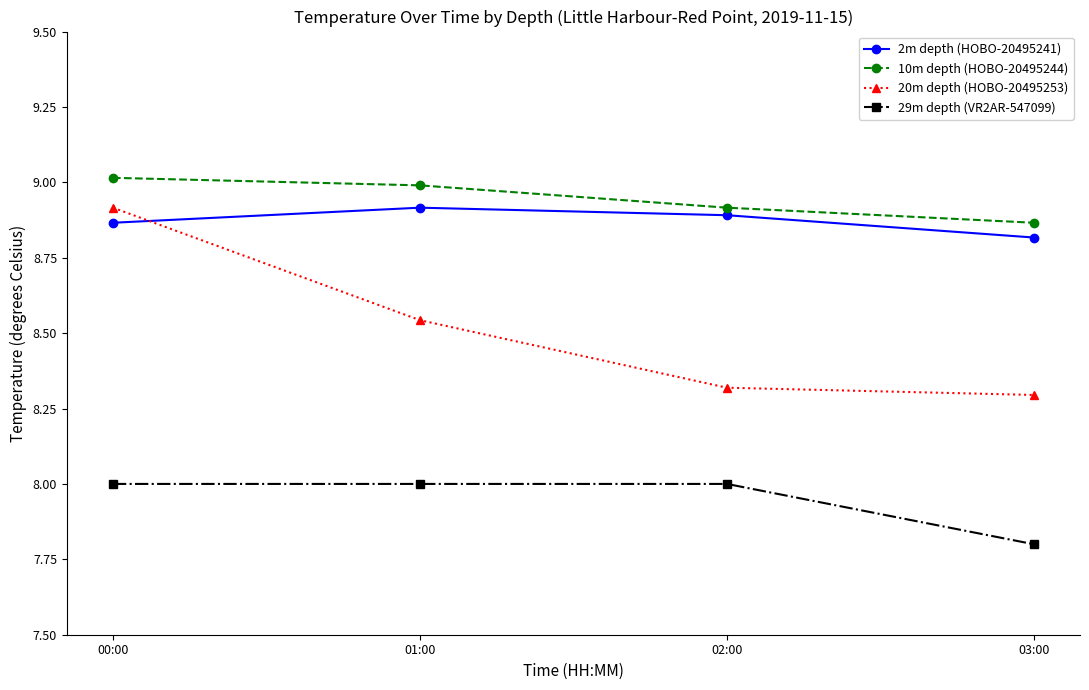

How many series are shown in this chart?

4